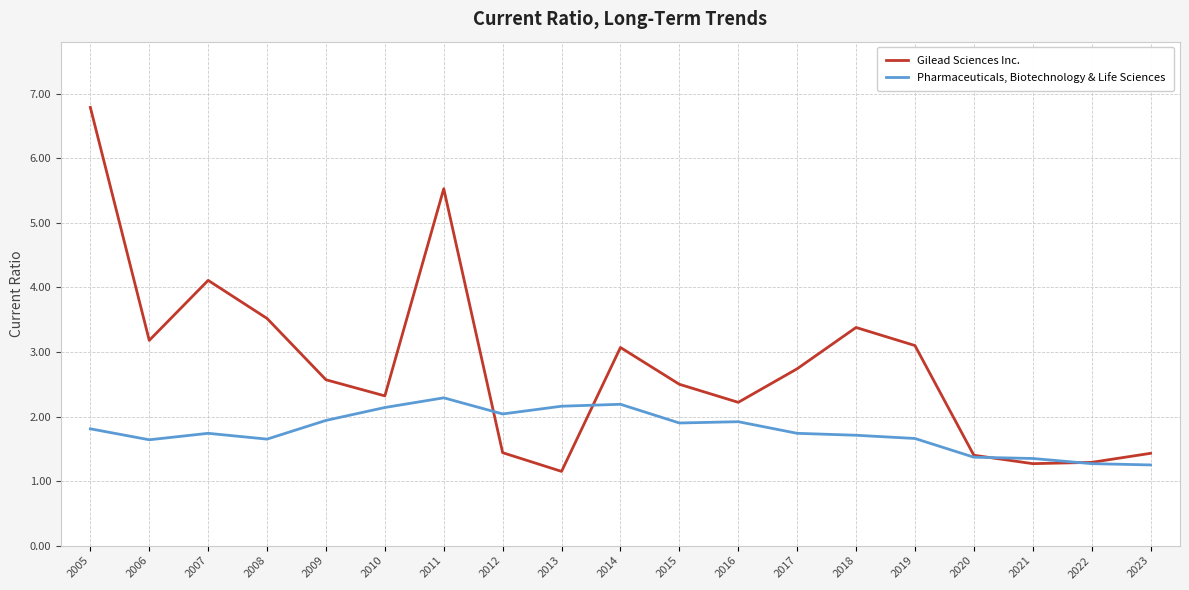

True or false: Pharmaceuticals, Biotechnology & Life Sciences and Gilead Sciences Inc. cross at least once.

True